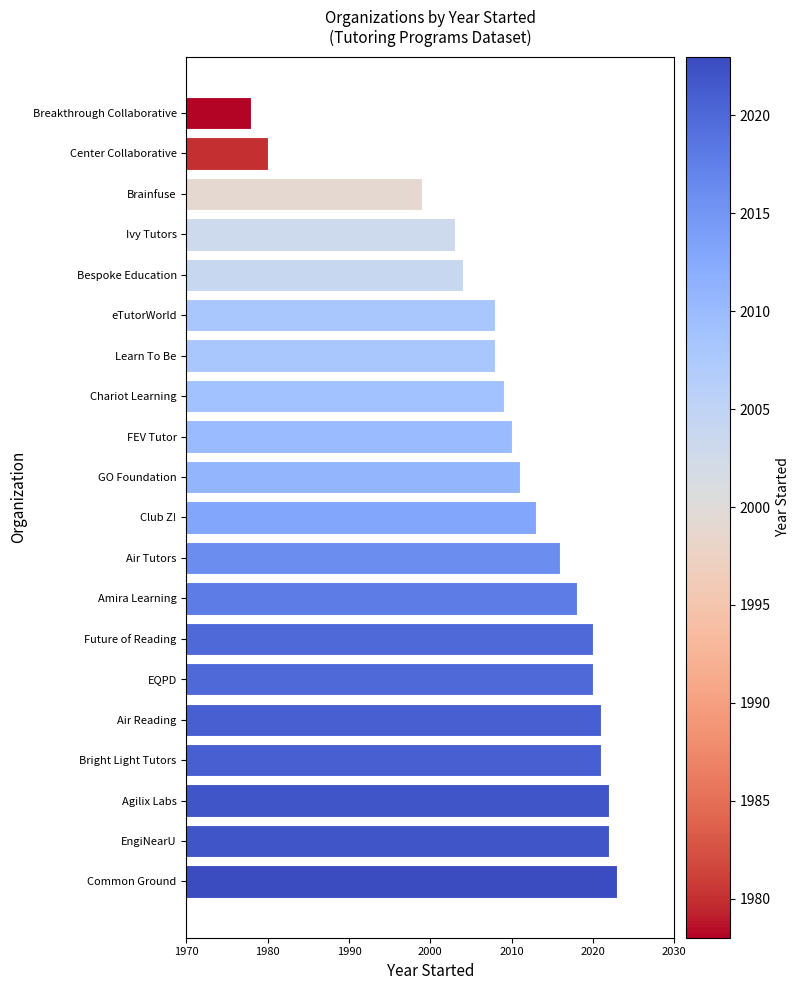

Are the bars horizontal?

Yes